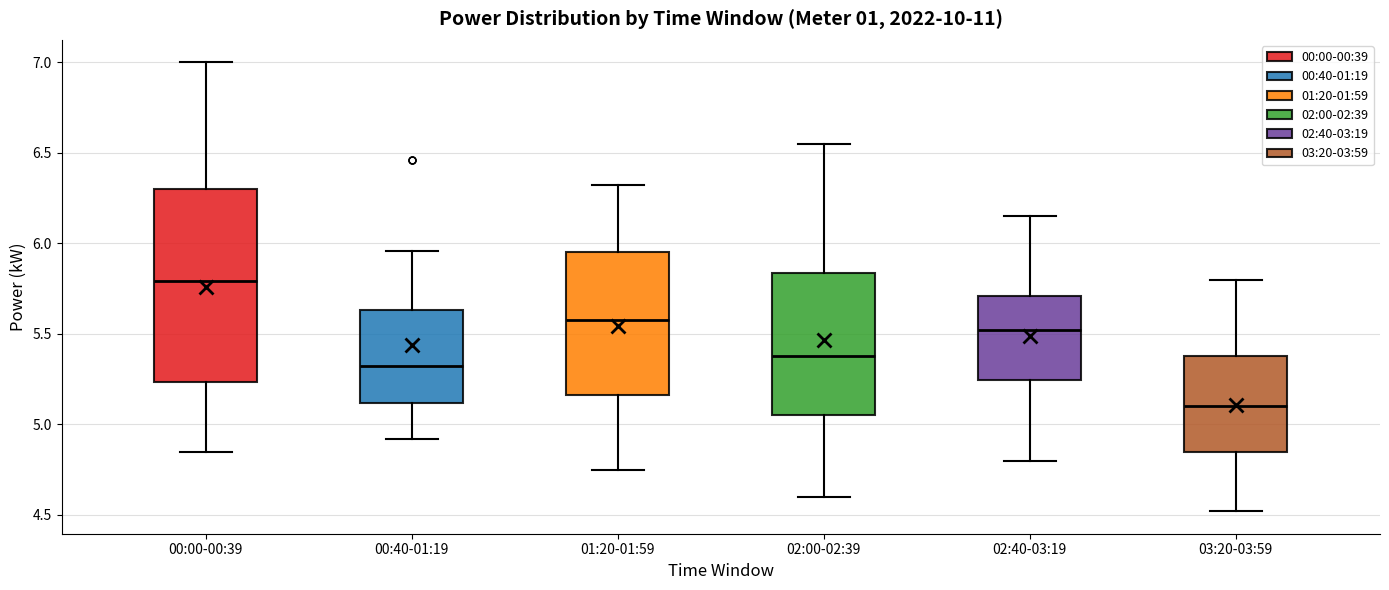

Reading left to right, transcribe this box plot: for each box, give where its median line is, the range the box spans, and where its two whiskers end, as read against the y-axis. The values are not printed on the chart, so give them approximately, as read against the axis.

00:00-00:39: median 5.80, box 5.25 to 6.30, whiskers 4.85 to 7.00
00:40-01:19: median 5.35, box 5.10 to 5.65, whiskers 4.90 to 5.95
01:20-01:59: median 5.60, box 5.15 to 5.95, whiskers 4.75 to 6.30
02:00-02:39: median 5.40, box 5.05 to 5.85, whiskers 4.60 to 6.55
02:40-03:19: median 5.50, box 5.25 to 5.70, whiskers 4.80 to 6.15
03:20-03:59: median 5.10, box 4.85 to 5.40, whiskers 4.50 to 5.80